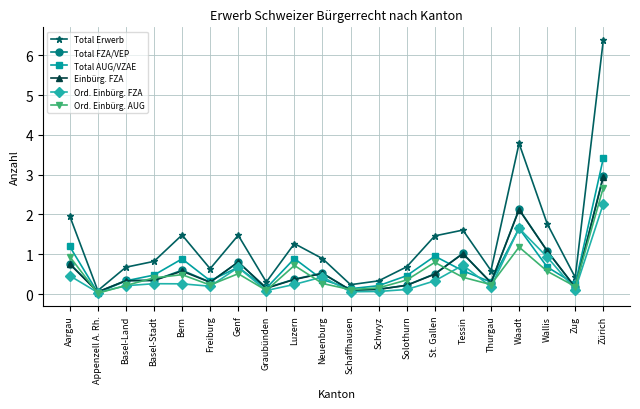

What is the greatest value displayed?

6.4